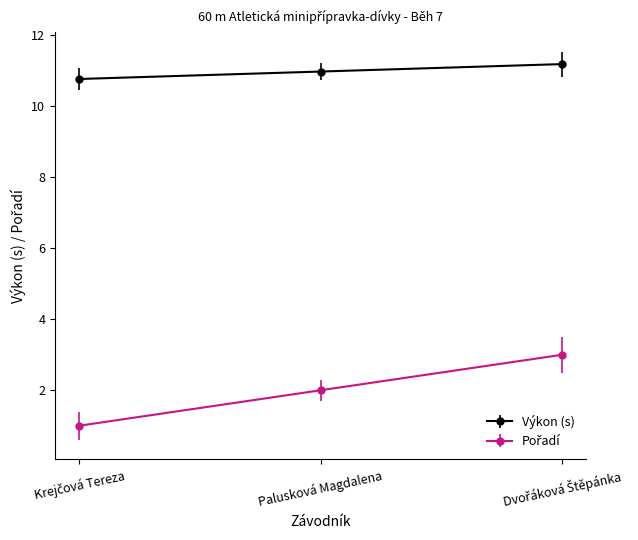

What is the sum of all Výkon (s) values?

32.9